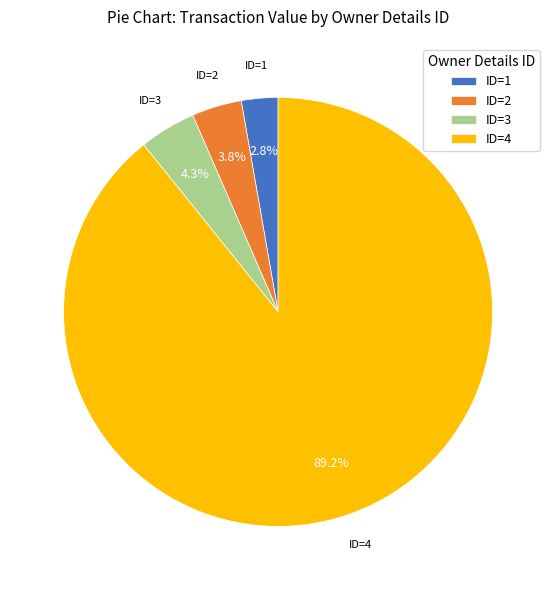

Does ID=2 account for over 50% of the chart?

No